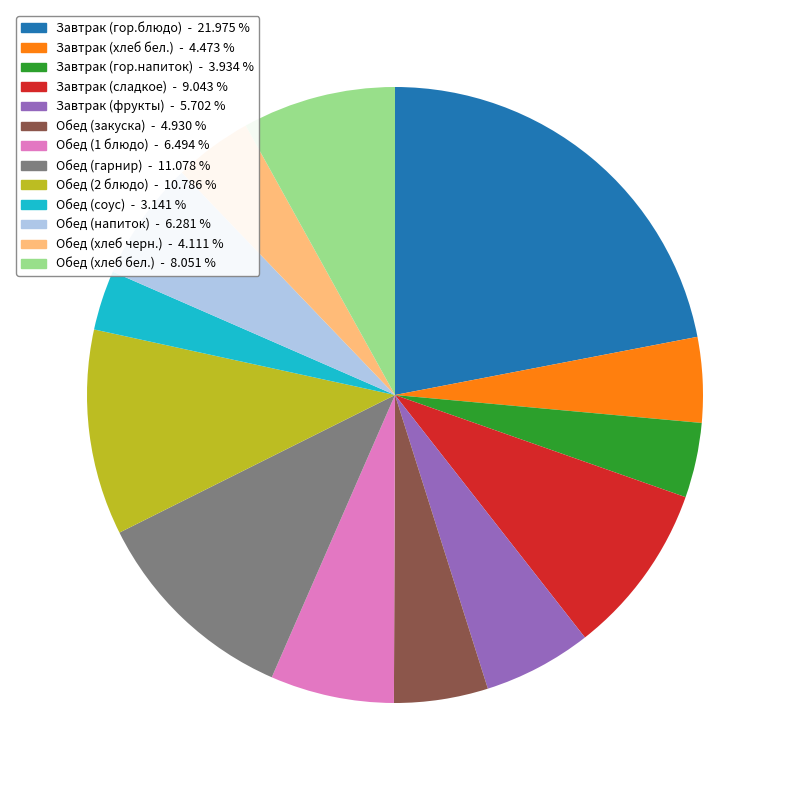

How many segments does this pie chart have?

13